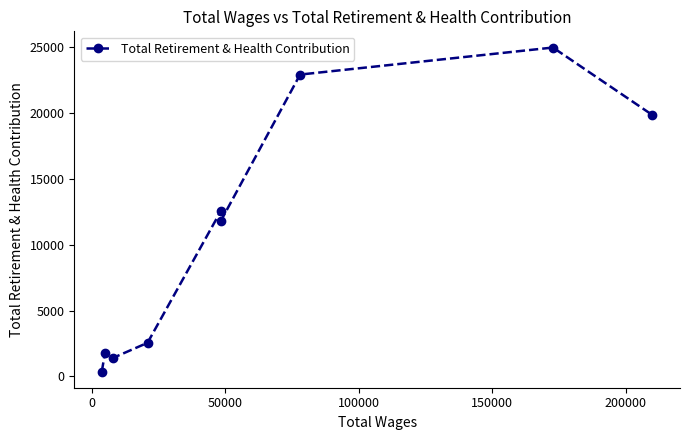

What is the average value?

10907